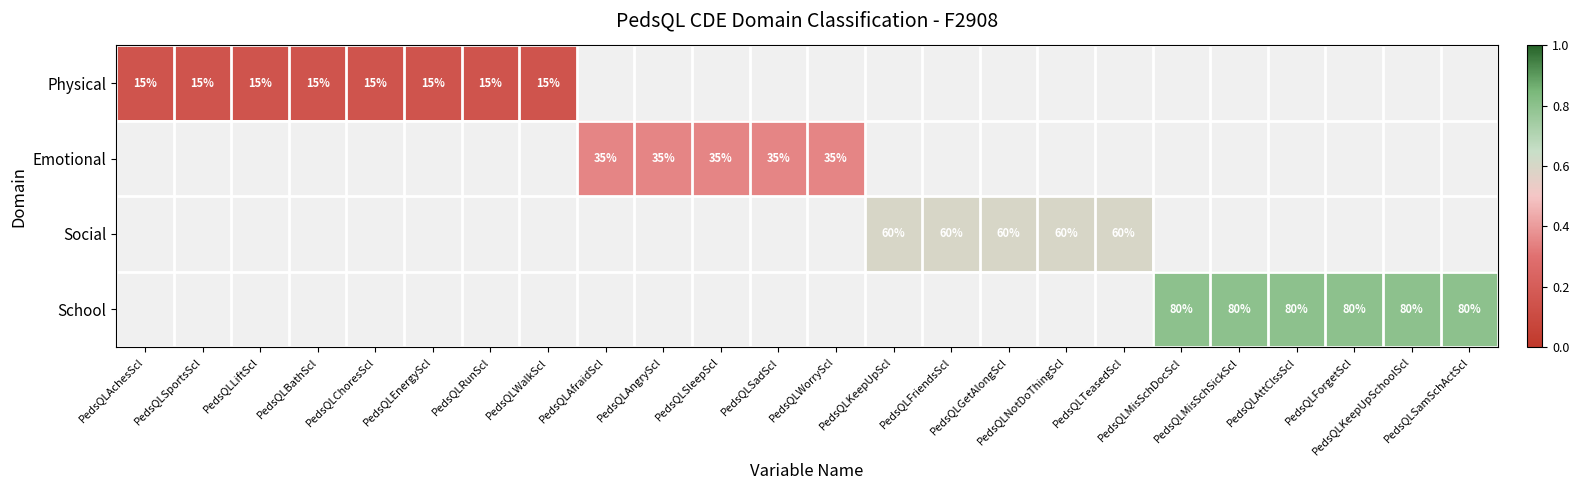

At how many categories does at least one series exceed 0?

24